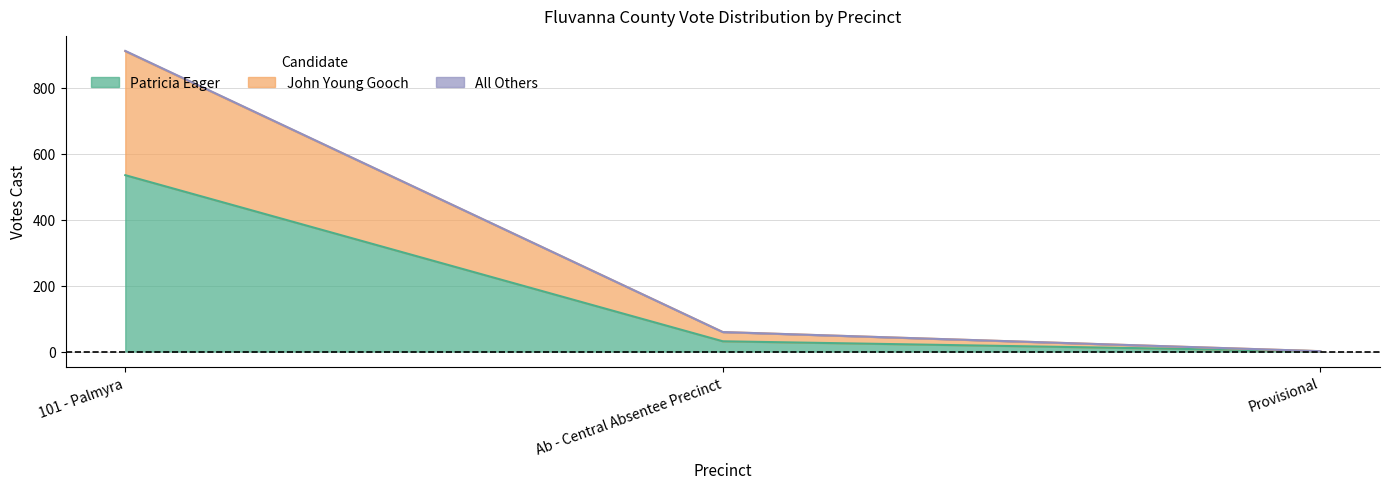

What is the label of the 1st point from the right?

Provisional